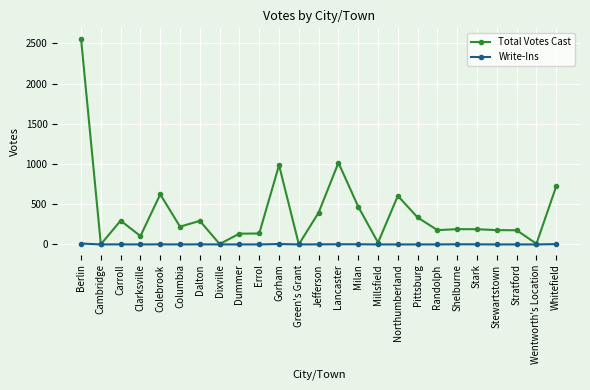

At Errol, list the series in order from largest to smallest.

Total Votes Cast, Write-Ins